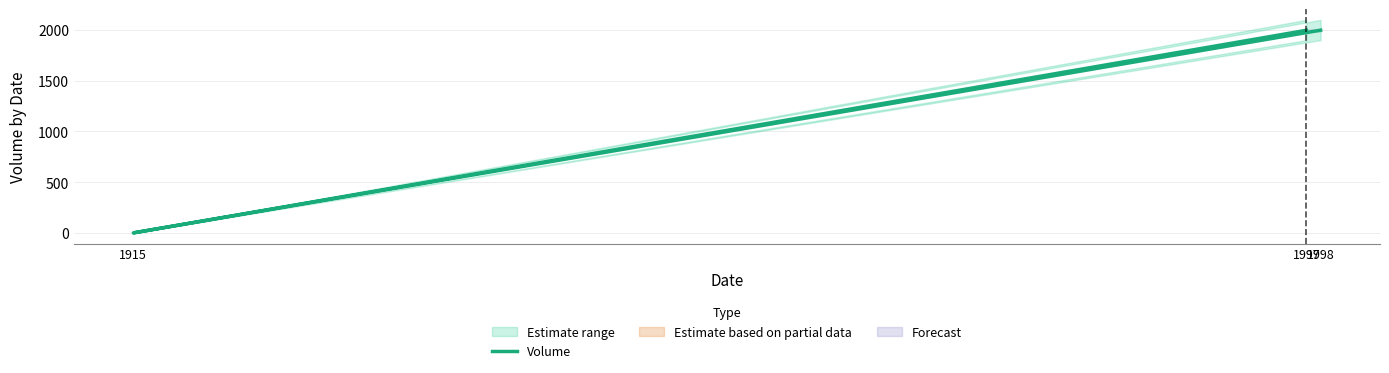

What is the sum of all values?

3996